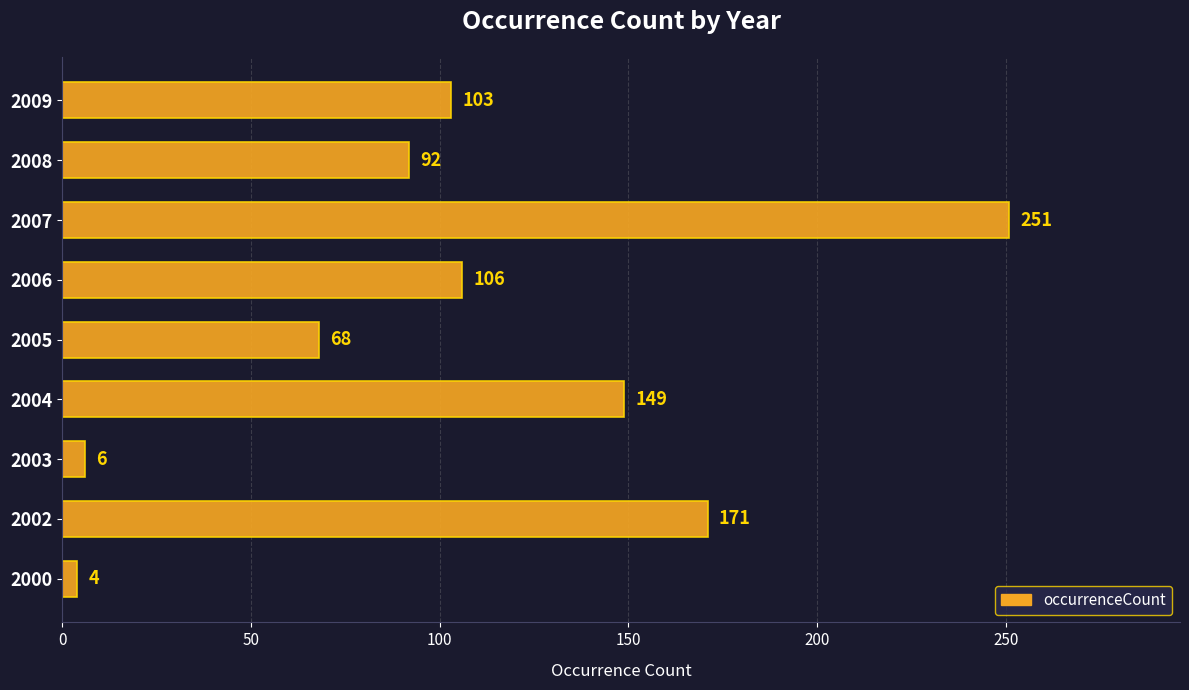

What is the difference between the values at 2007 and 2006?

145